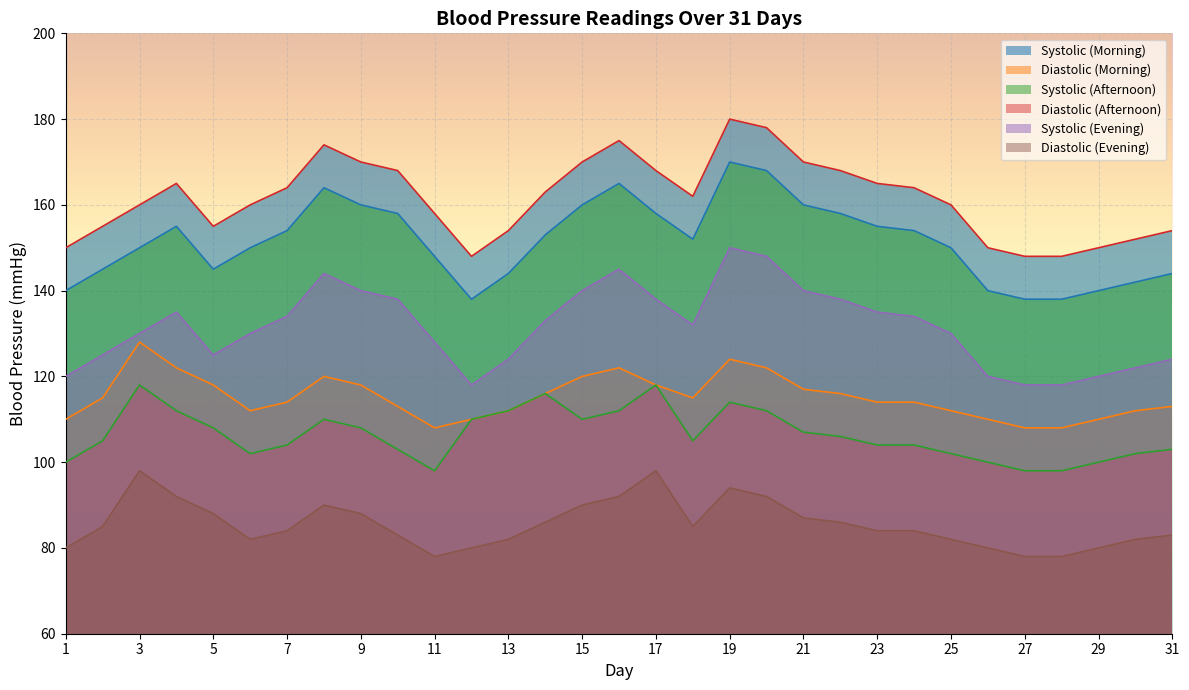

Where is the first local maximum for Systolic (Afternoon)?

4